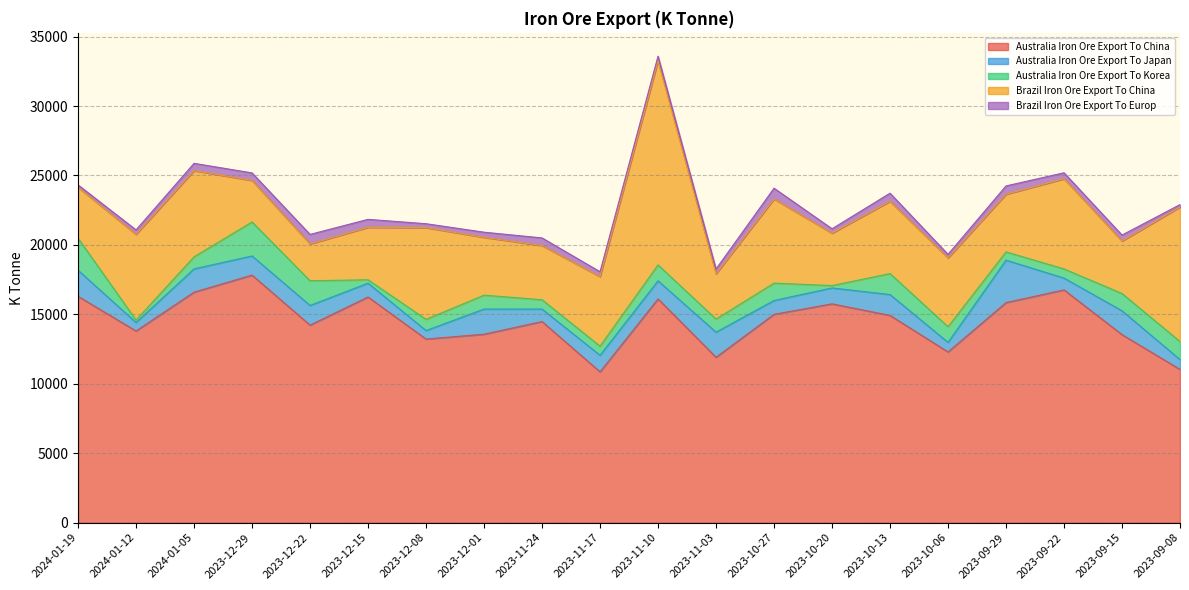

Rank the series at 2023-12-01 from highest to lowest value.

Australia Iron Ore Export To China, Brazil Iron Ore Export To China, Australia Iron Ore Export To Japan, Australia Iron Ore Export To Korea, Brazil Iron Ore Export To Europ